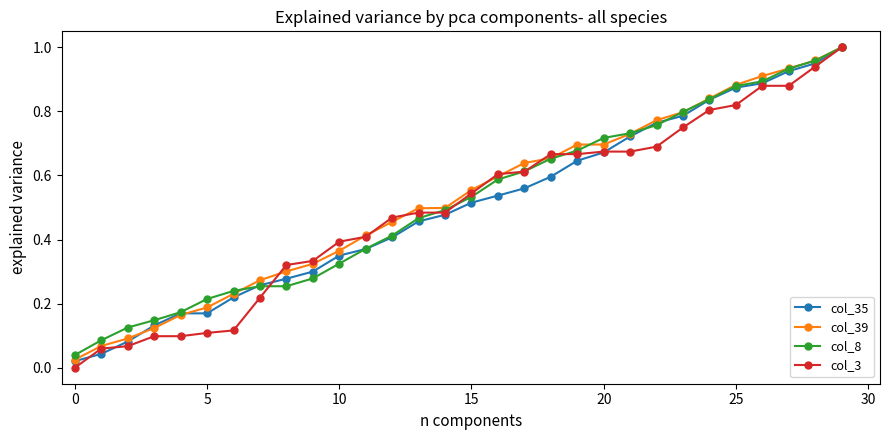

True or false: col_8 has more than 2 interior local peaks.

False